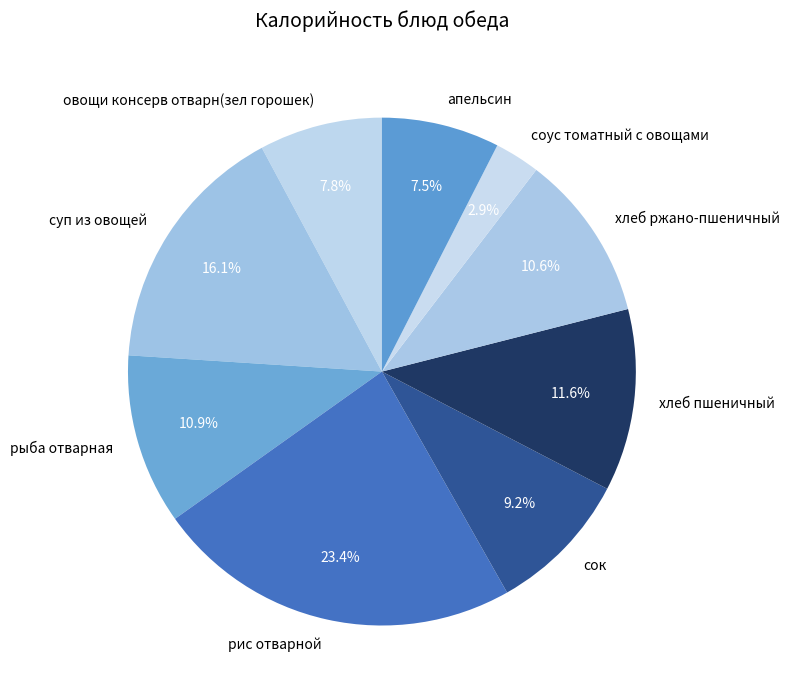

Does any single category account for the majority?

No